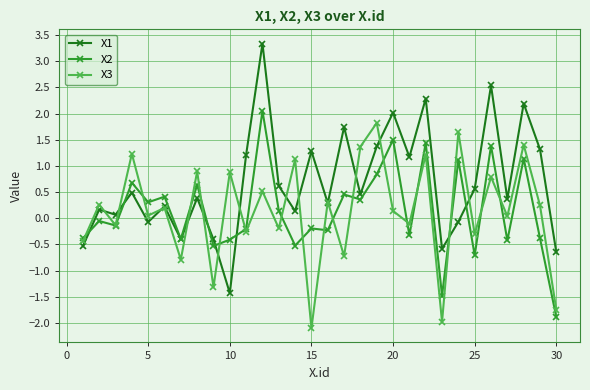

What is the value of the X3 point at the 10th from the left?

0.9